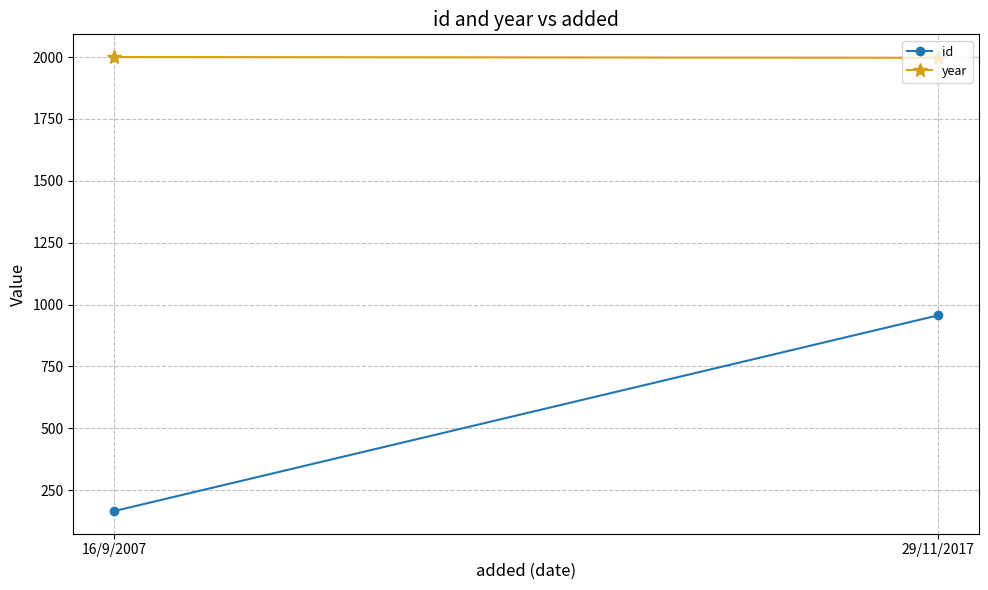

What is the label of the 2nd point from the left?

29/11/2017